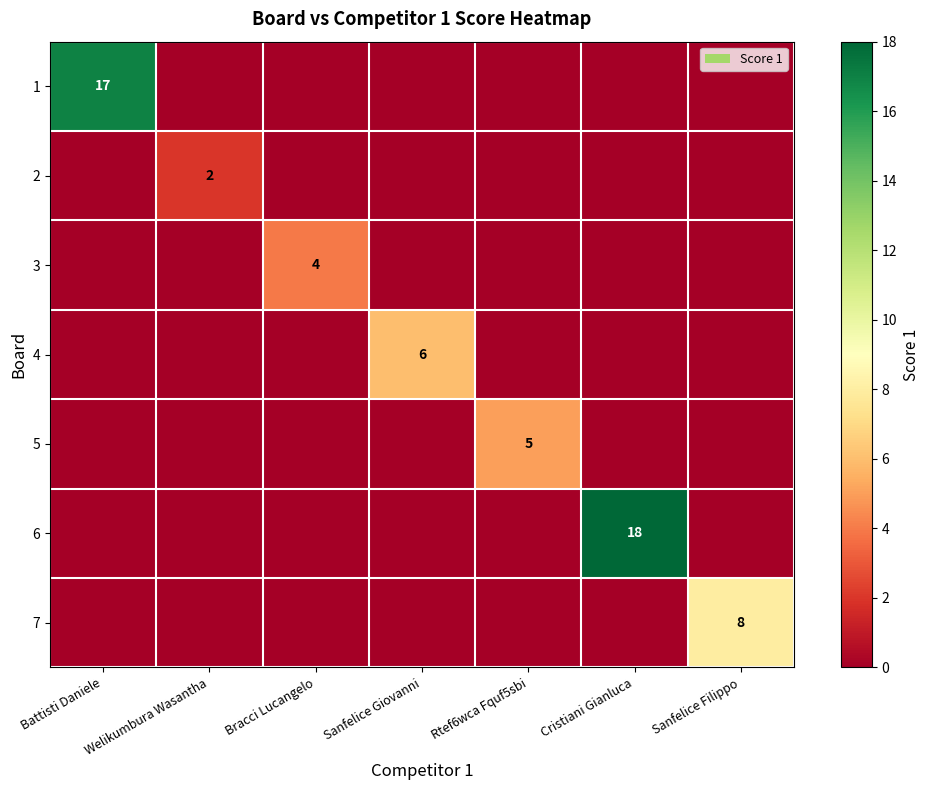

True or false: 4 has a value of 6 at Sanfelice Giovanni.

True